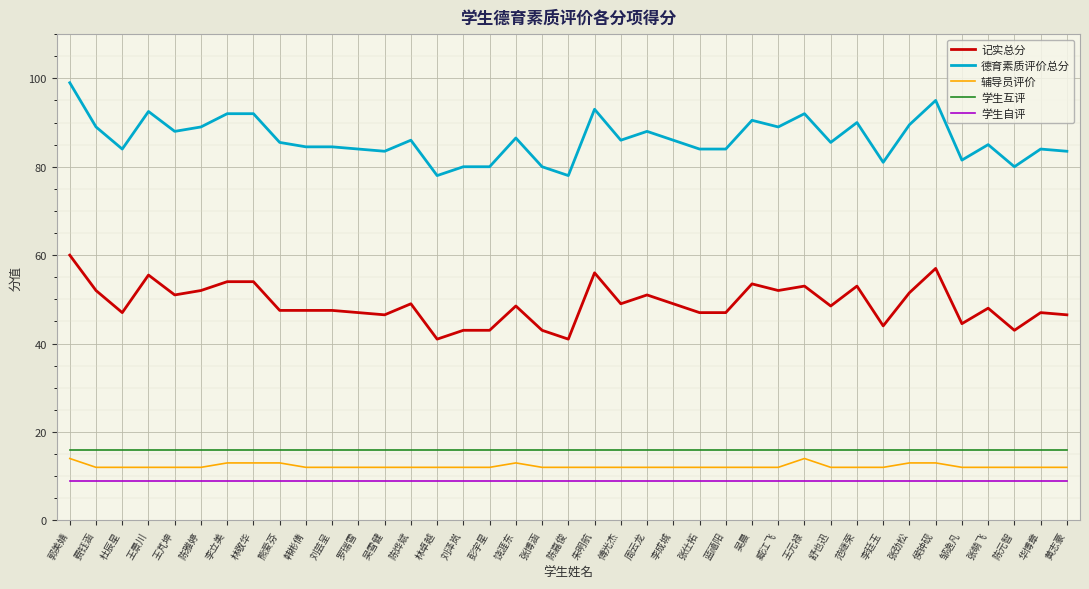

What is the difference between the 德育素质评价总分 values at 邹逸凡 and 王元禄?

10.5